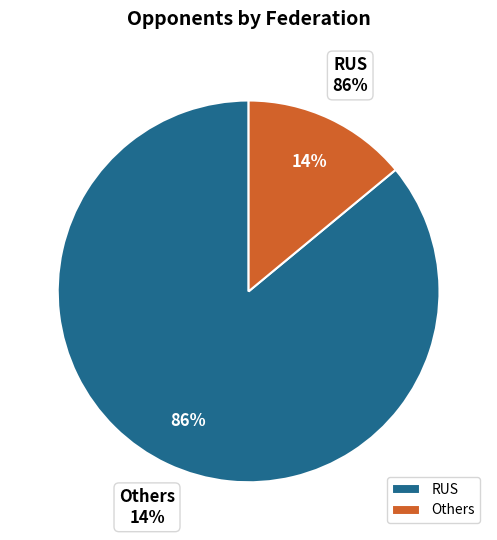

Which slice is the largest?

RUS